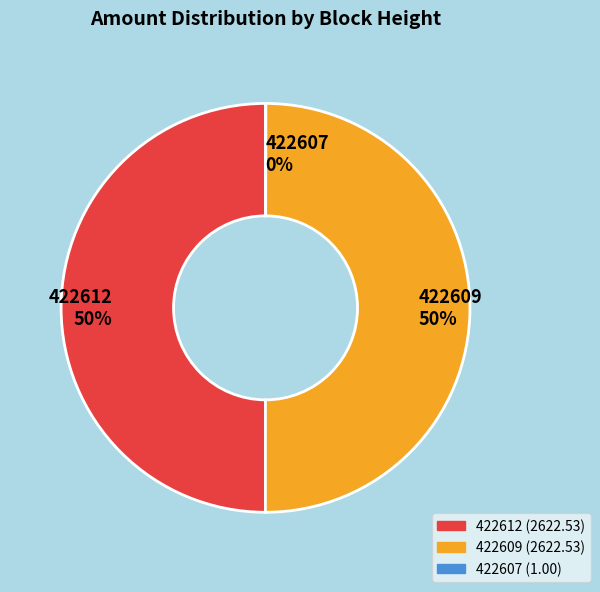

To the nearest percent, what is the average slice percentage?

33%